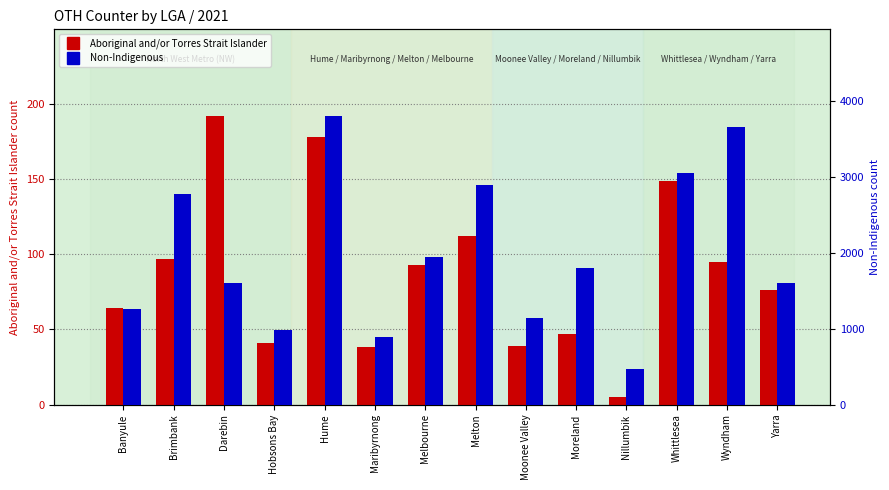

Which series has the widest spread of values?

Non-Indigenous